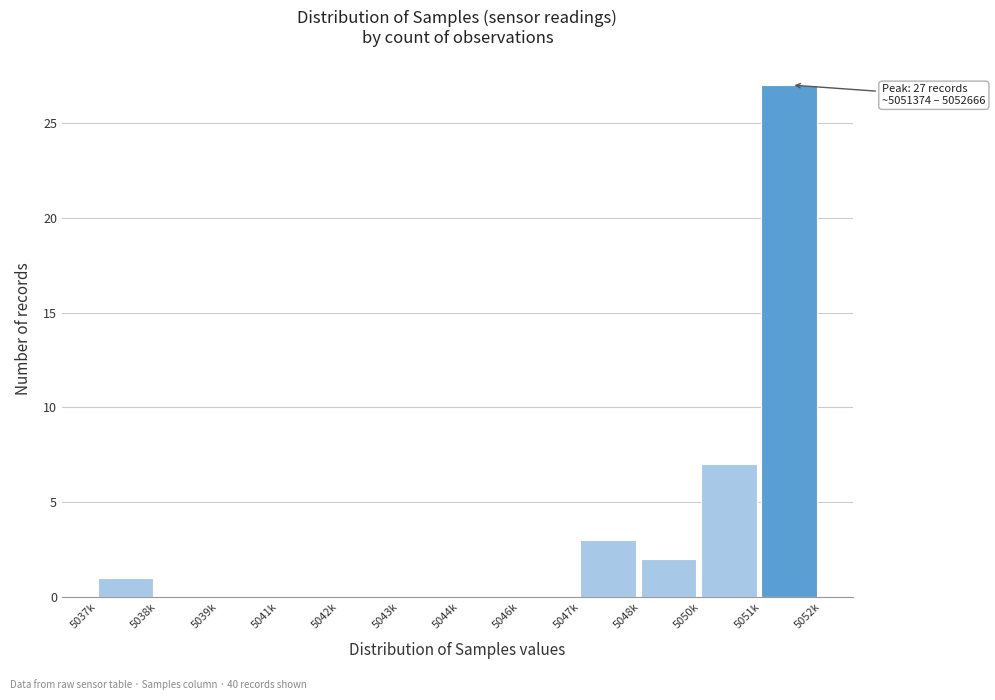

Reading left to right, what are all the values shown in this chart?

5037k=1	5038k=0	5039k=0	5041k=0	5042k=0	5043k=0	5044k=0	5046k=0	5047k=3	5048k=2	5050k=7	5051k=27